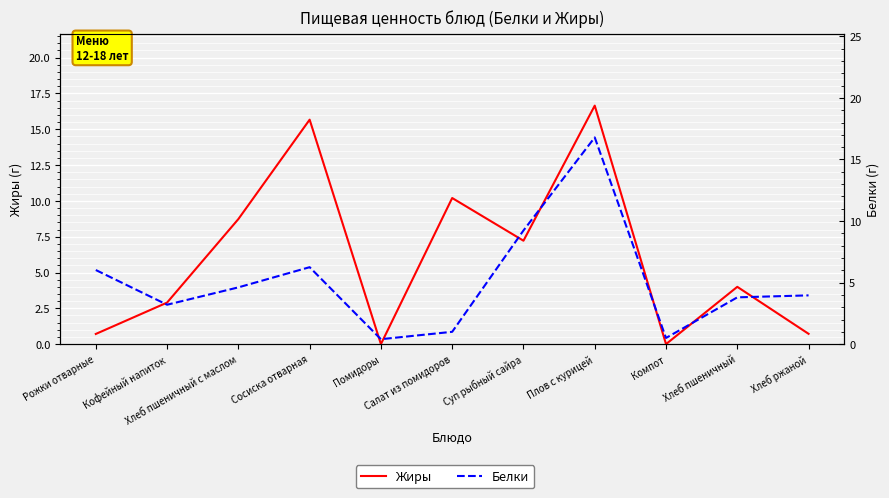

How many lines are shown in the chart?

2